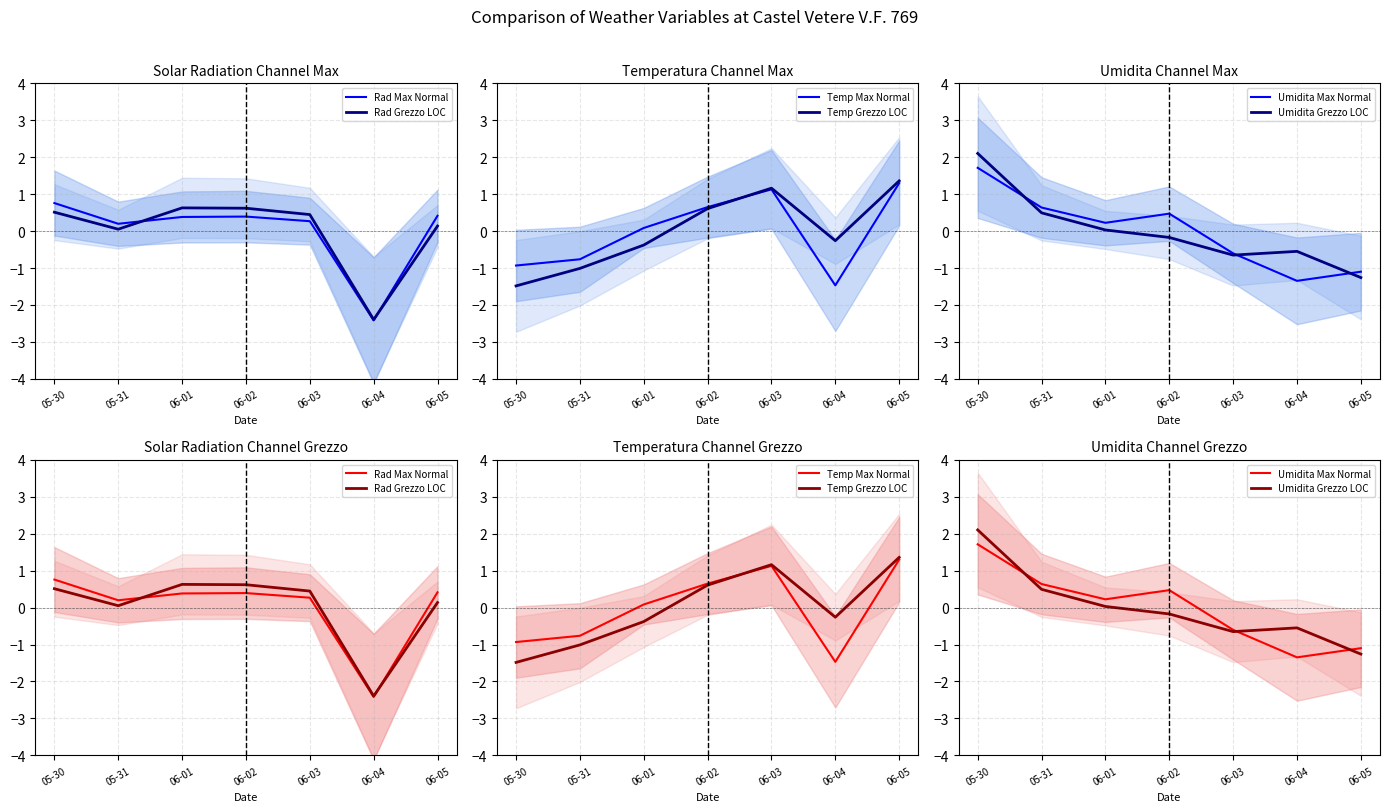

Reading right to left, transcribe all the data shown in this chart.

Rad Max Normal: 0.4	-2.4	0.3	0.4	0.4	0.2	0.8
Rad Grezzo LOC: 0.1	-2.4	0.4	0.6	0.6	0.1	0.5
Temp Max Normal: 1.3	-1.5	1.1	0.6	0.1	-0.8	-0.9
Temp Grezzo LOC: 1.4	-0.3	1.2	0.6	-0.4	-1.0	-1.5
Umidita Max Normal: -1.1	-1.3	-0.6	0.5	0.2	0.6	1.7
Umidita Grezzo LOC: -1.3	-0.5	-0.6	-0.2	0.0	0.5	2.1